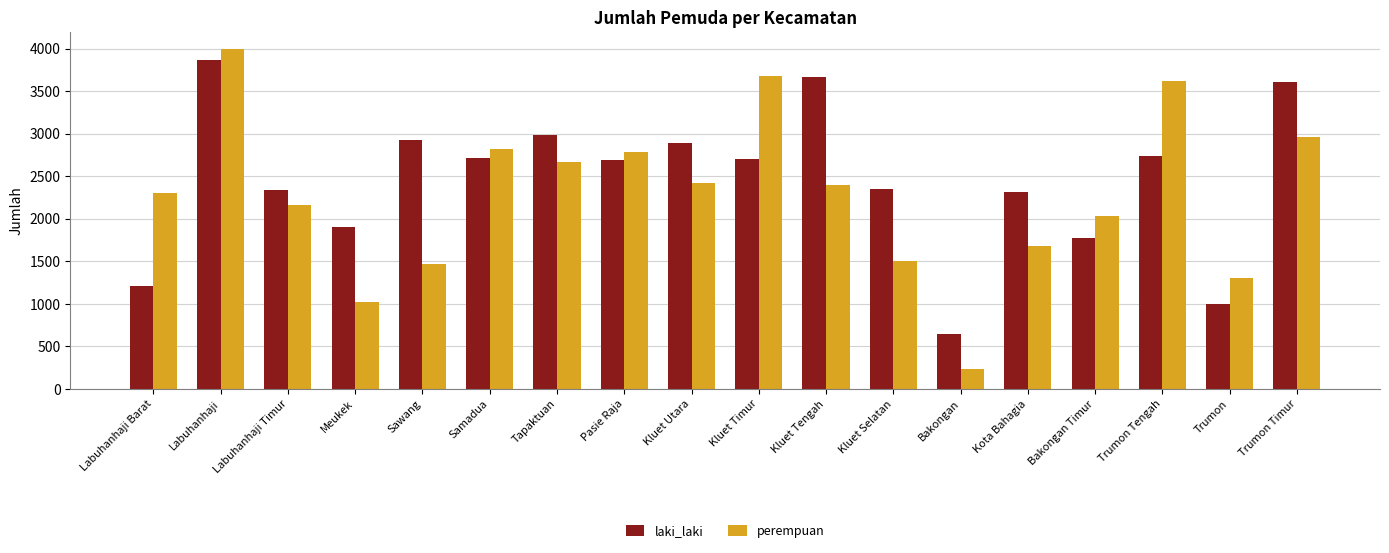

What are all the series names shown in the legend?

laki_laki, perempuan